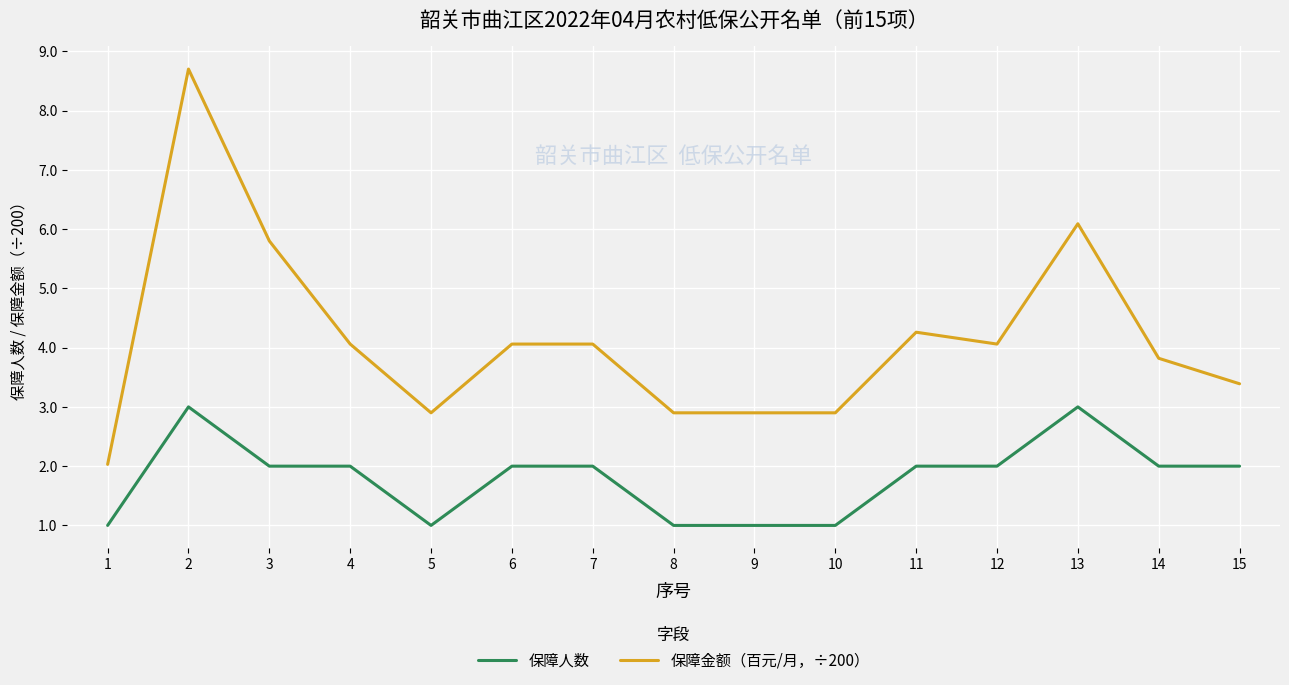

How many lines are shown in the chart?

2